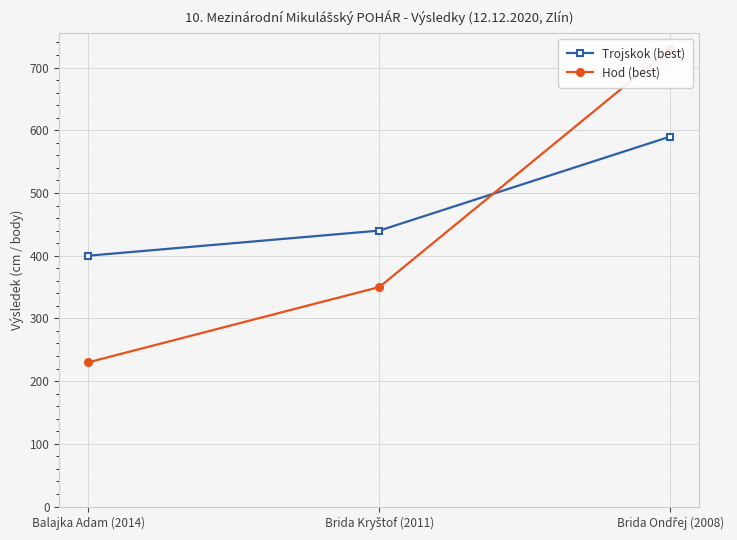

True or false: Trojskok (best) has a value of 440 at Brida Kryštof (2011).

True